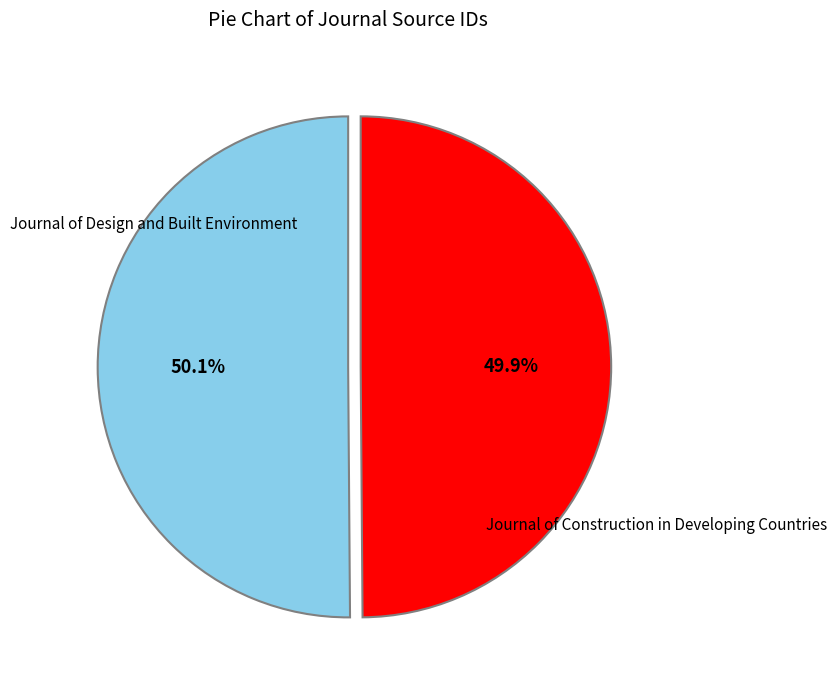

To the nearest percent, what is the average slice percentage?

50%